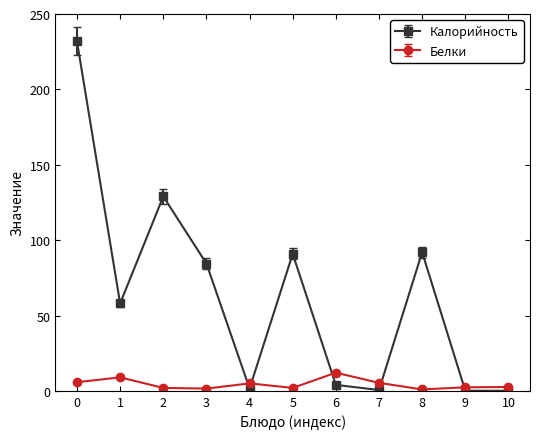

The Калорийность series shows 400.3 at 0. True or false?

False